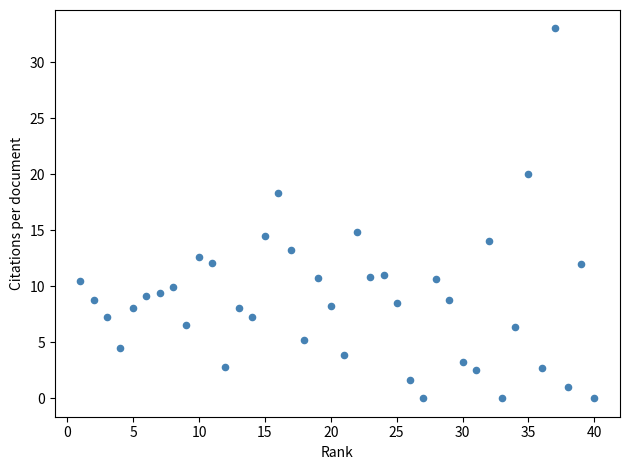

What is the range of Y values (max minus min)?

33.0